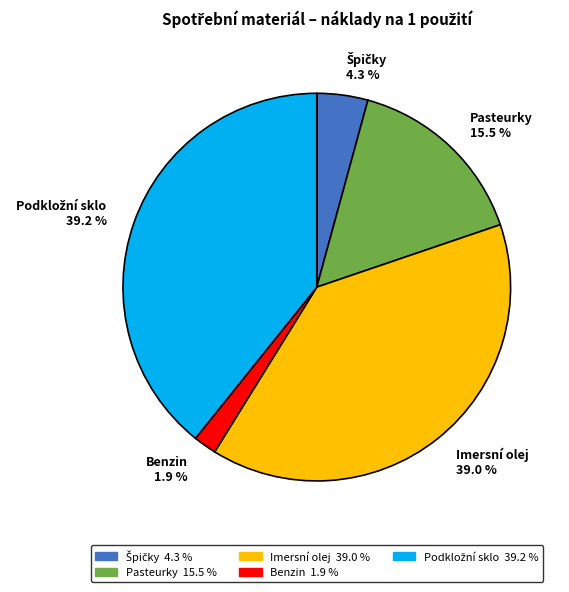

Is there a majority slice in this chart?

No